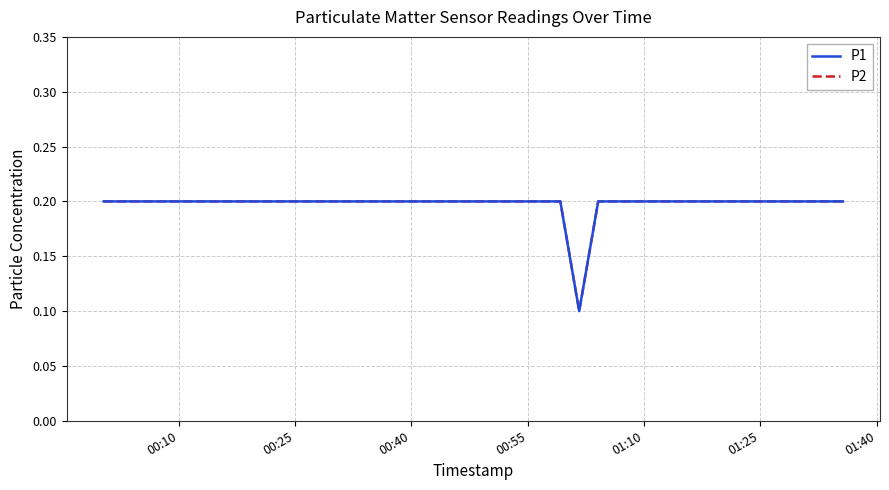

Does the chart display data point markers on the line(s)?

No